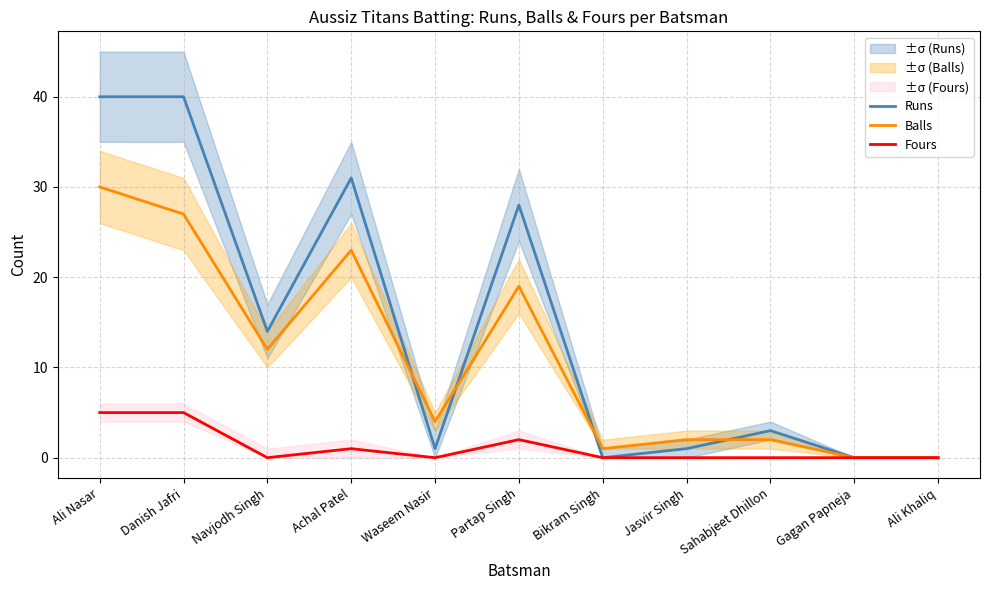

The Balls series shows 20 at Gagan Papneja. True or false?

False